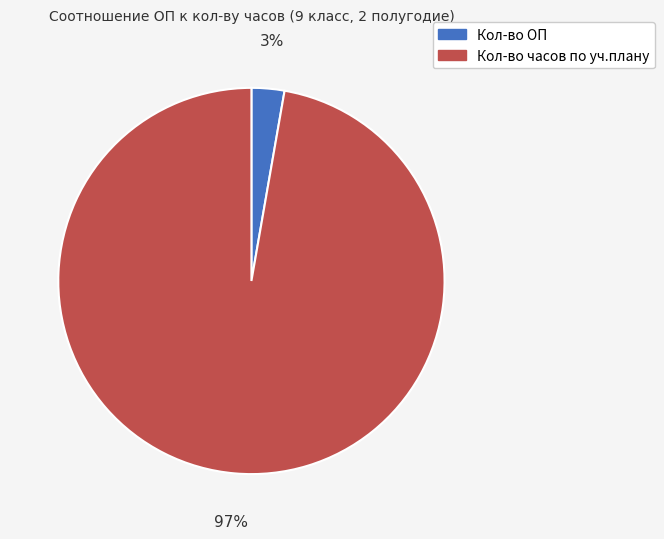

To the nearest percent, what is the average slice percentage?

50%